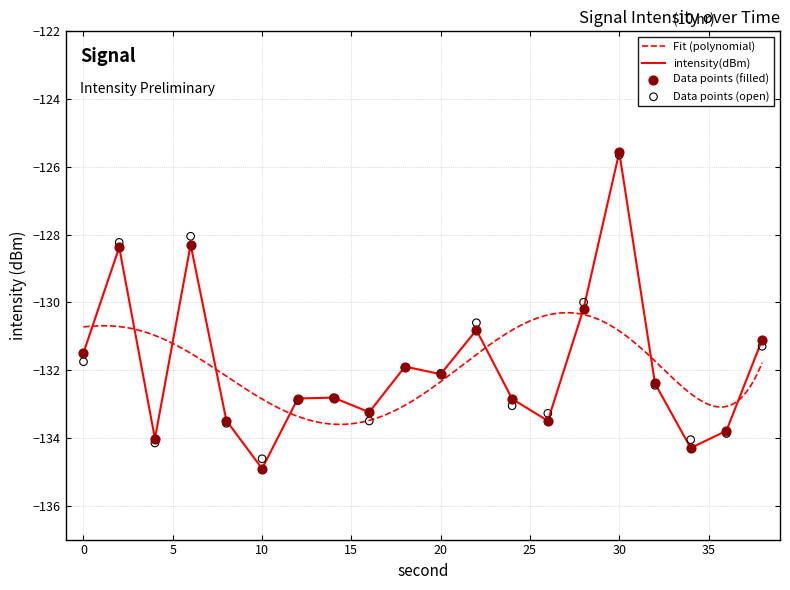

Between 2 and 36, which is larger?

2